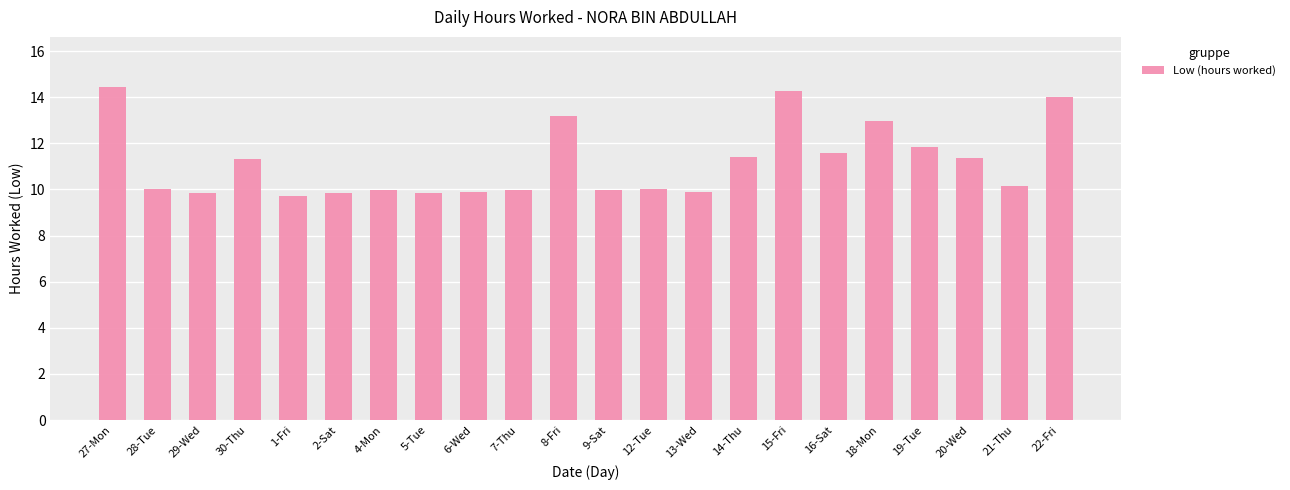

Read the value at 4-Mon.

10.0